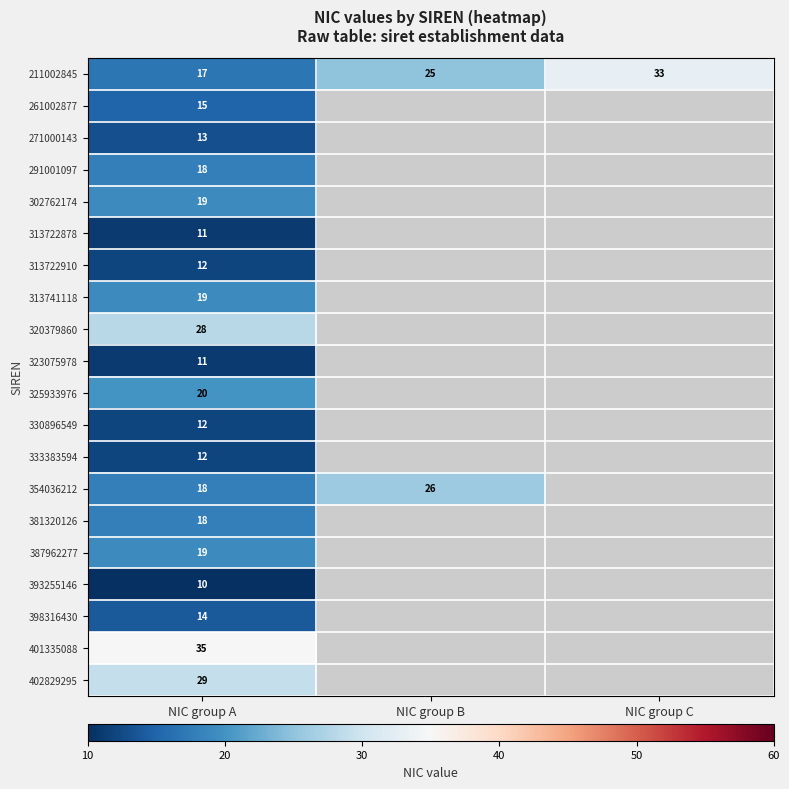

True or false: 291001097 has a value of 29.8 at NIC group A.

False